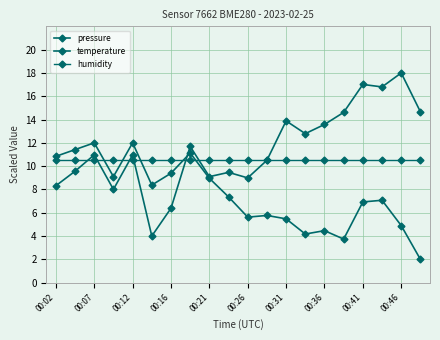

Which series has the widest spread of values?

pressure